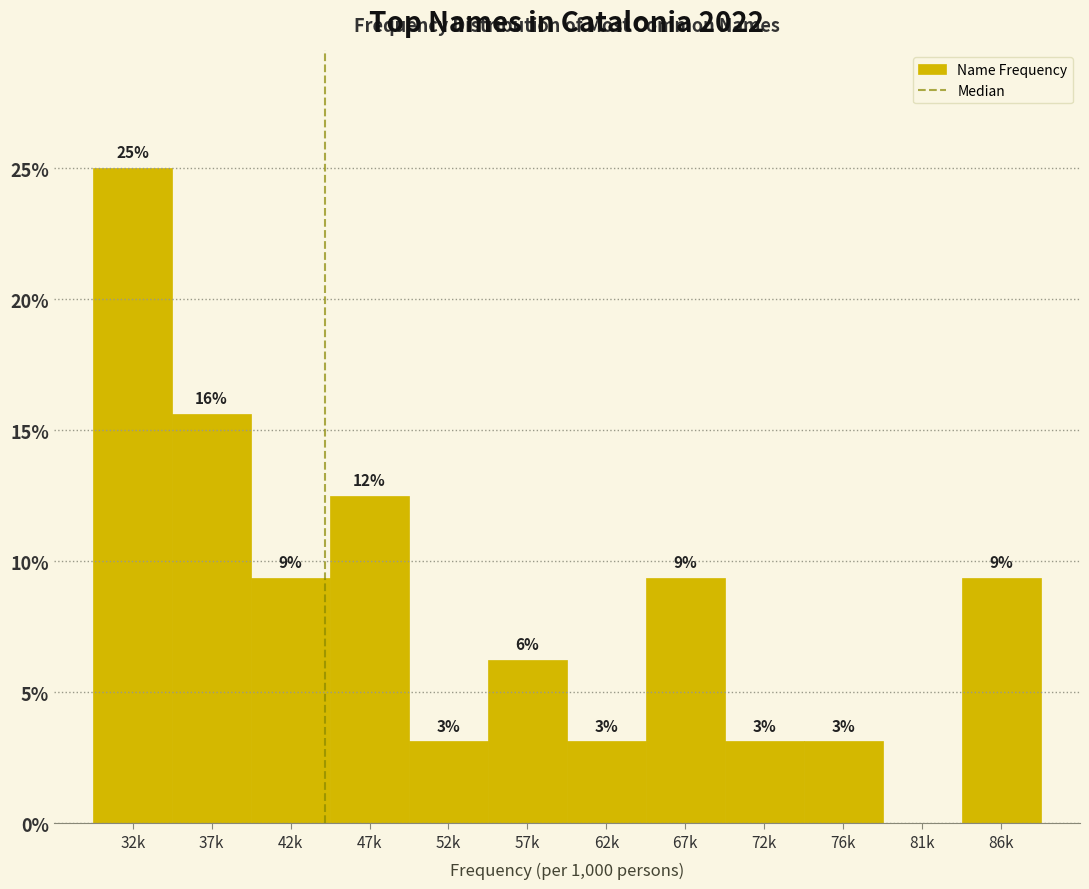

Are the bars horizontal?

No